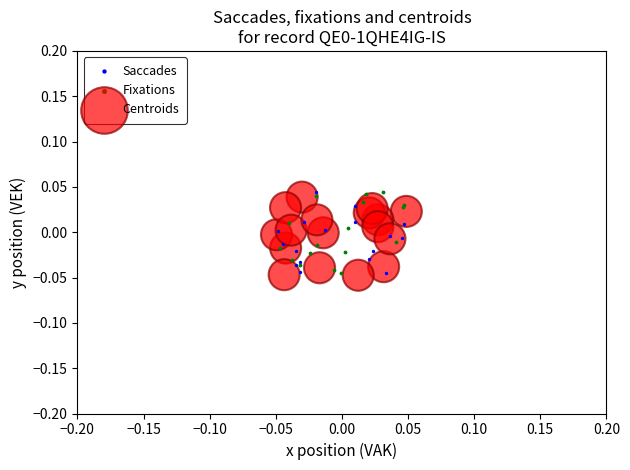

What are all the series names shown in the legend?

Saccades, Fixations, Centroids